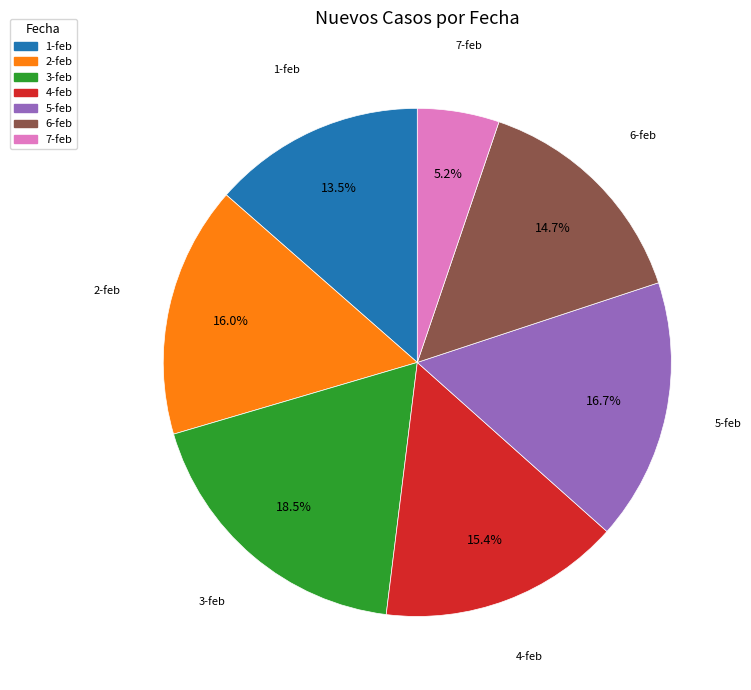

How many segments does this pie chart have?

7